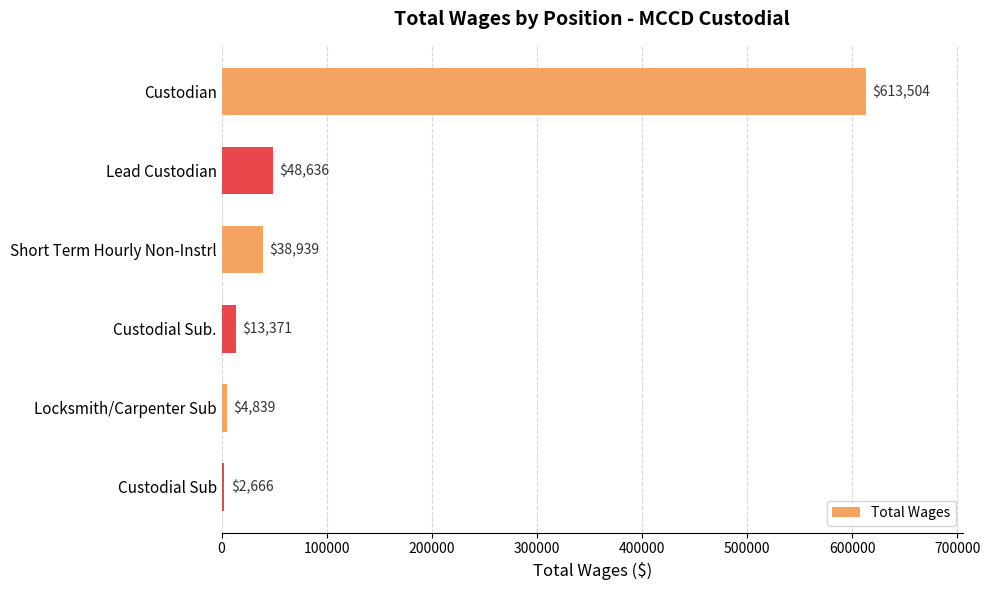

Is it true that the value at Custodial Sub is 2666?

True